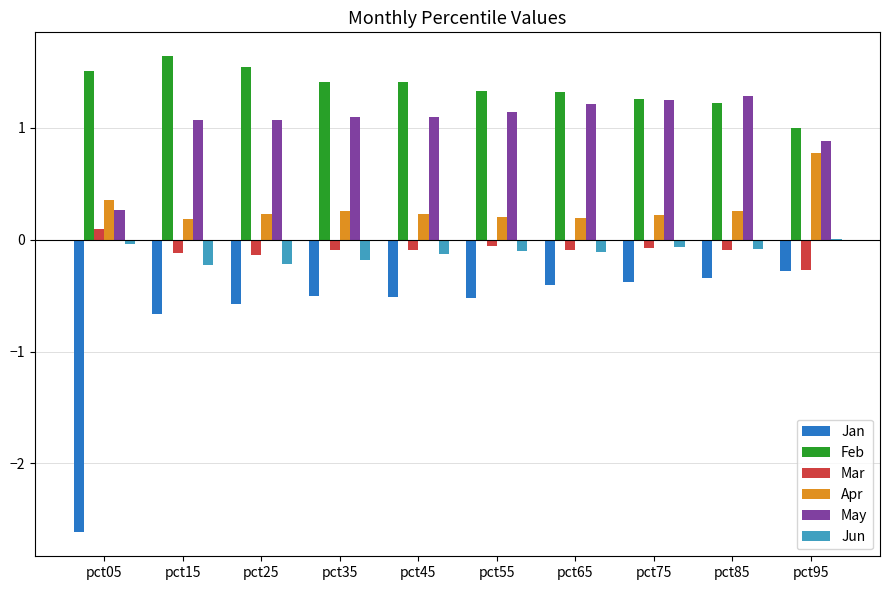

Are the bars horizontal?

No